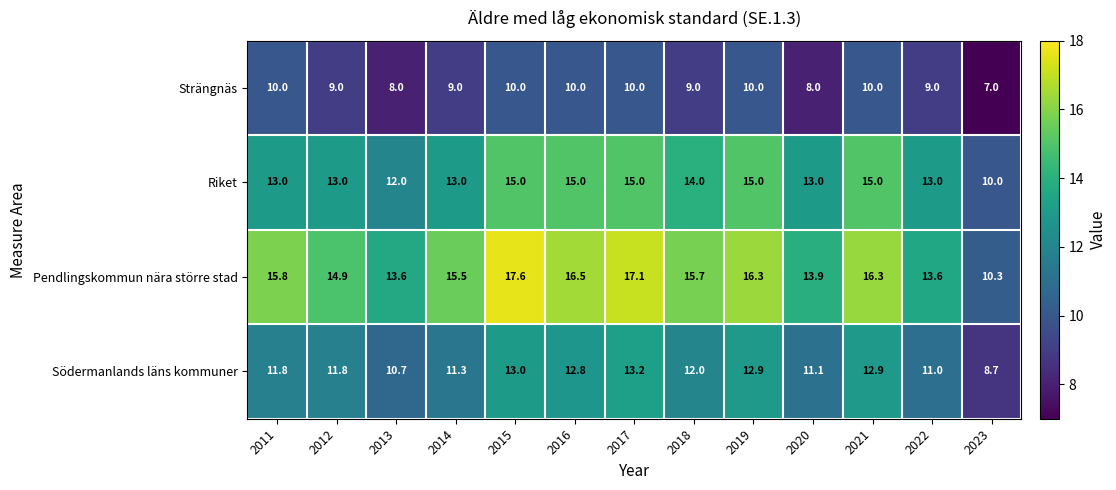

Which series has the largest range (max minus min)?

Pendlingskommun nära större stad